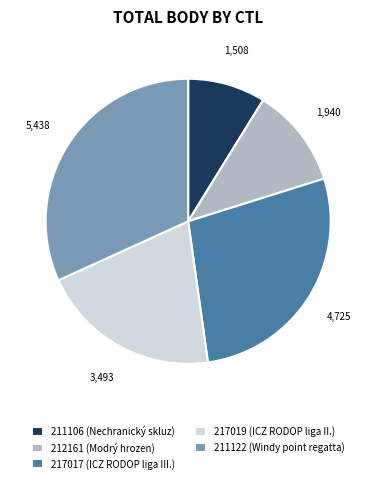

What is the ratio of the value at 217017 (ICZ RODOP liga III.) to the value at 212161 (Modrý hrozen)?

2.4